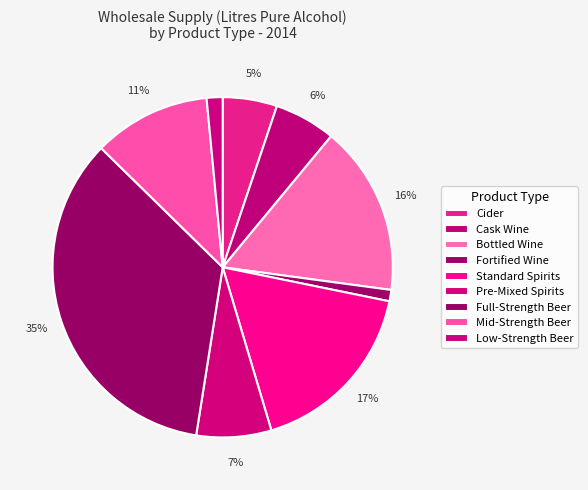

What percentage do Cider and Standard Spirits together represent?

22.3%